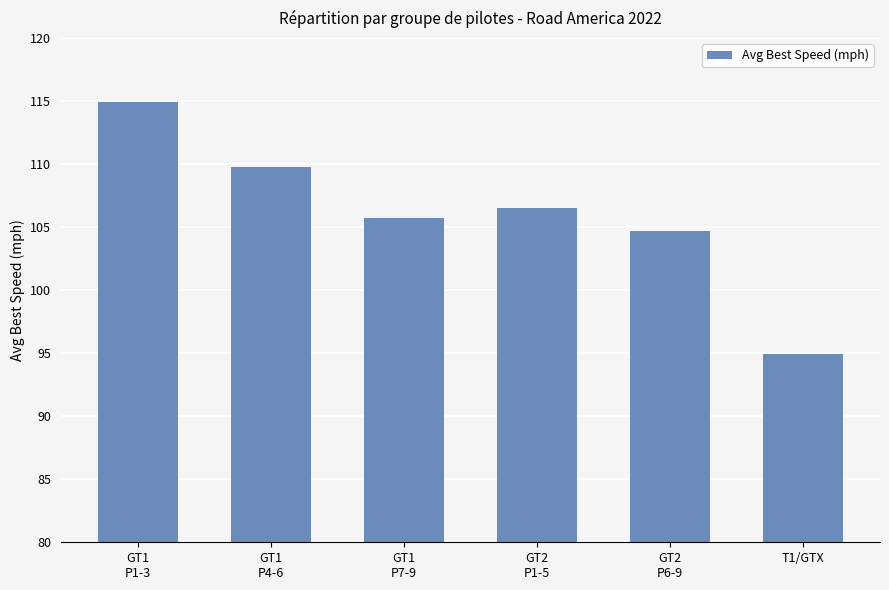

How many values exceed 106?

3